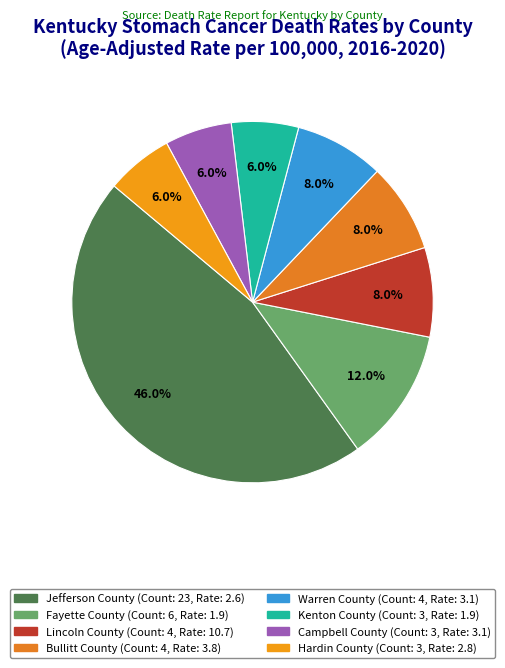

To the nearest percent, what percentage of the pie is Kenton County?

6%